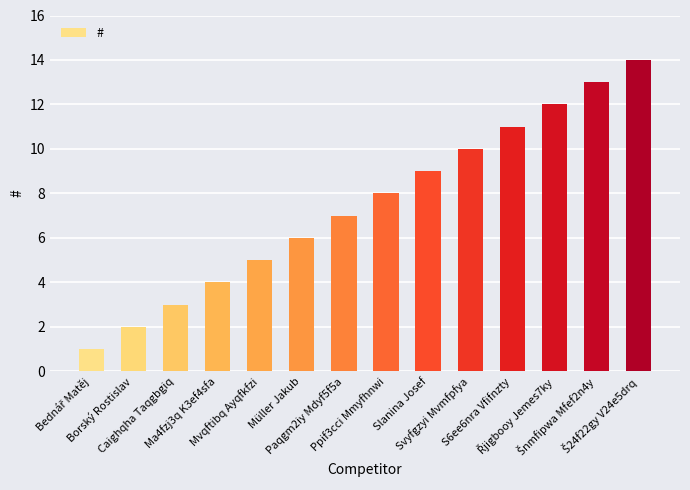

What is the label of the 12th bar from the right?

Caighqha Taqgbgiq